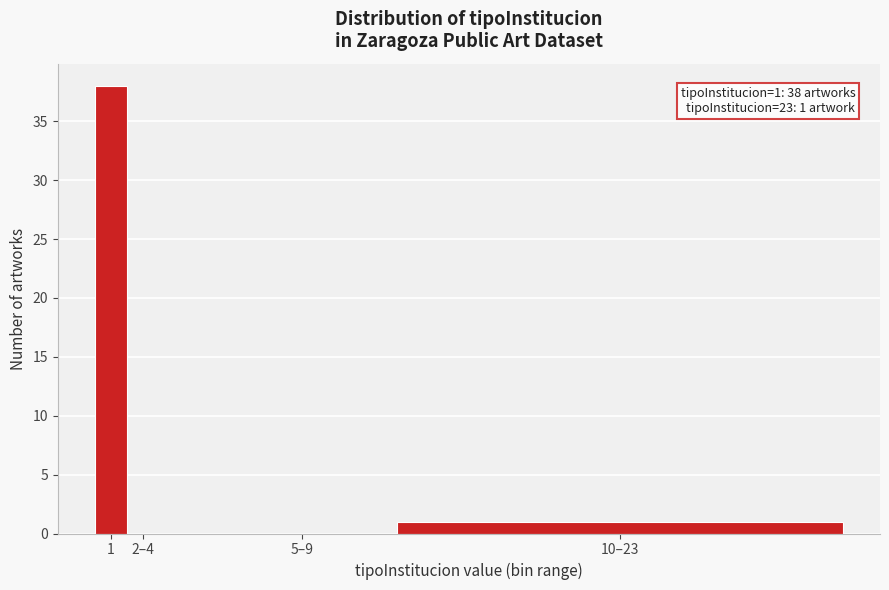

Reading left to right, extract all data points from this chart.

1=38	2–4=0	5–9=0	10–23=1